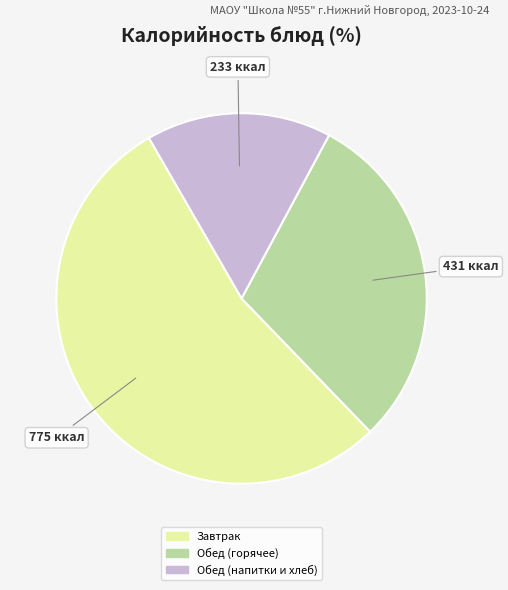

Does any single category account for the majority?

Yes